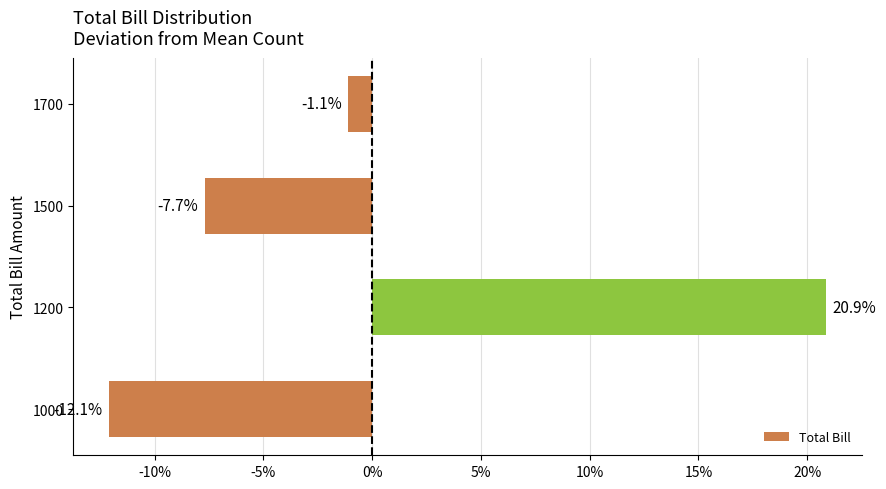

At which label is the value closest to 4?

1700